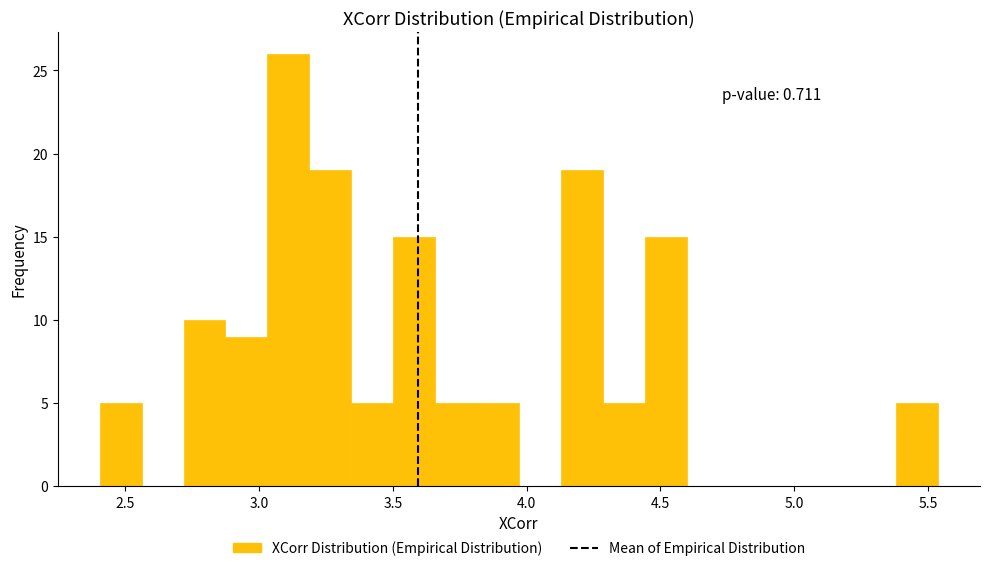

Around what value on the x-axis is the tallest bar? Give the approximate position of its centre, as read against the axis.

3.10